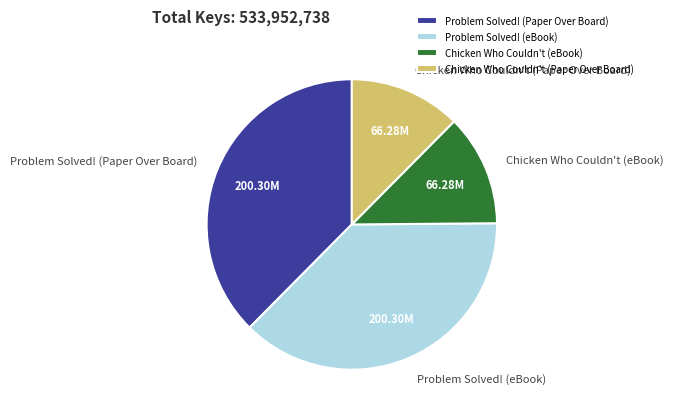

Count the number of slices in the pie.

4